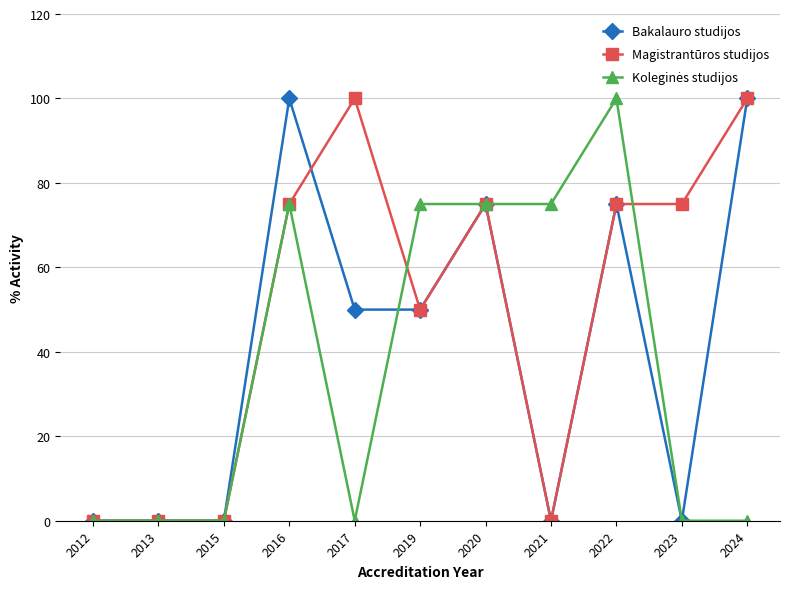

What is the total value across all series at 2019?

175